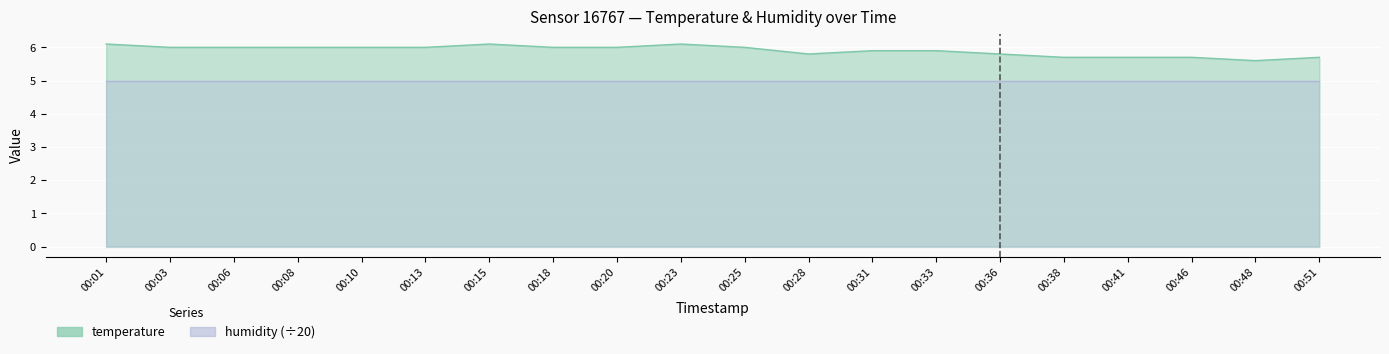

Which label corresponds to the smallest value in the chart?

00:48